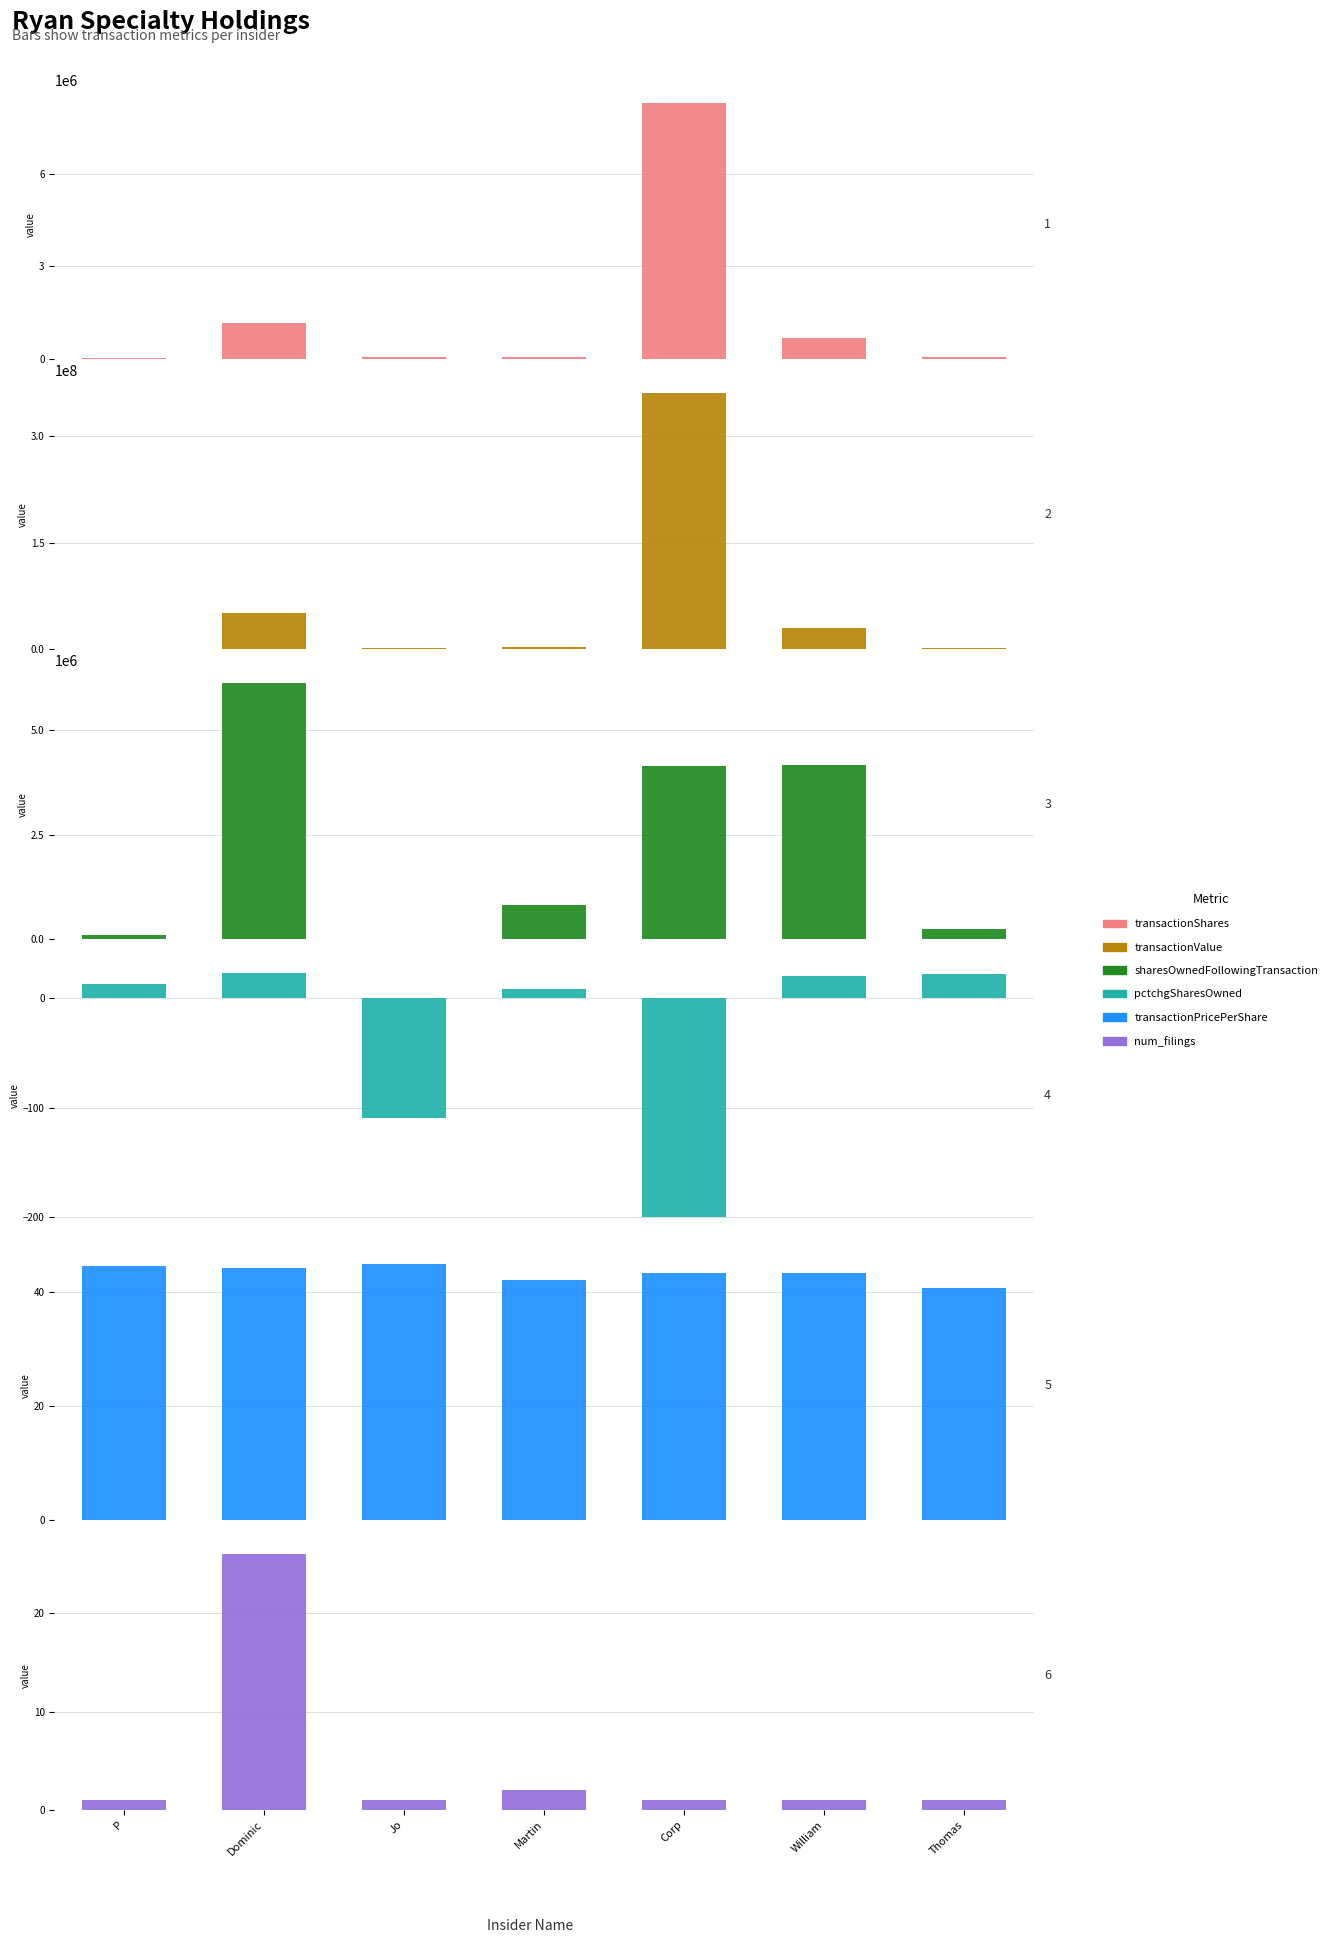

At which category does the chart reach its peak across all series?

Corp